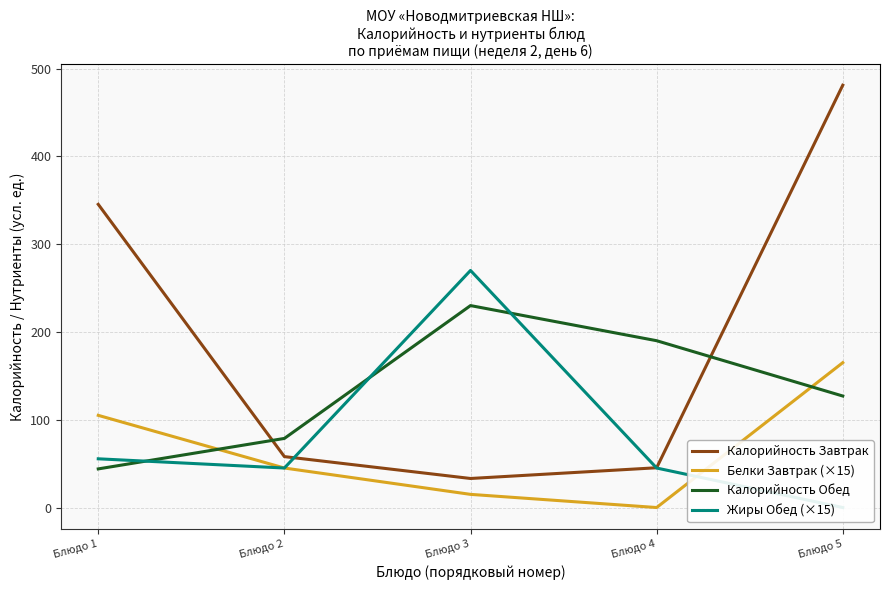

At Блюдо 1, list the series in order from smallest to largest.

Калорийность Обед, Жиры Обед (×15), Белки Завтрак (×15), Калорийность Завтрак